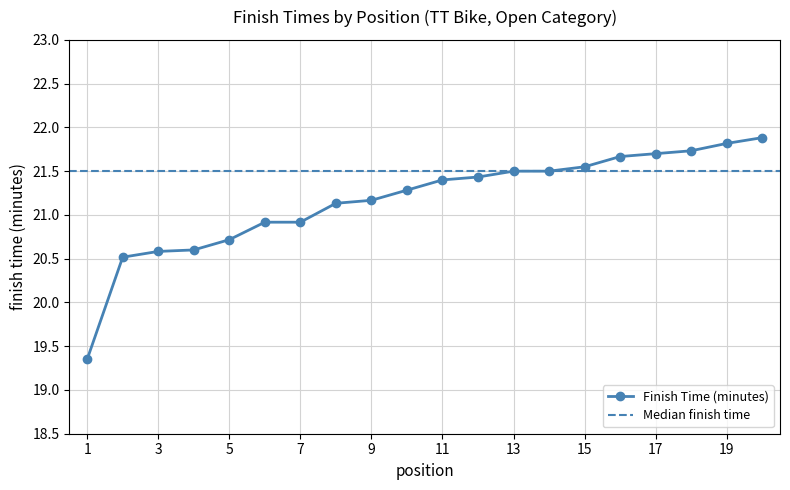

Does the chart display data point markers on the line(s)?

Yes